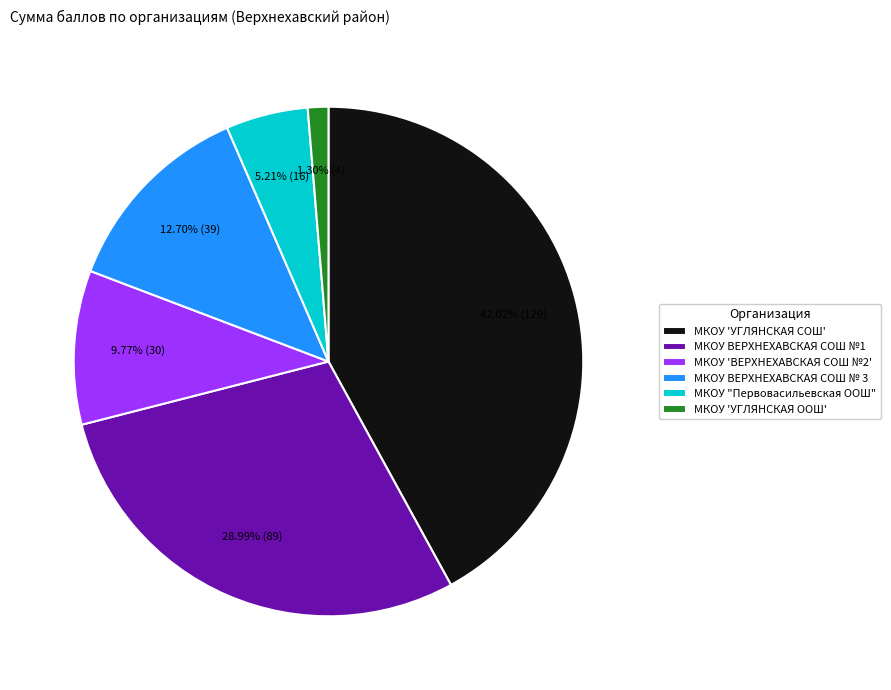

How many segments does this pie chart have?

6